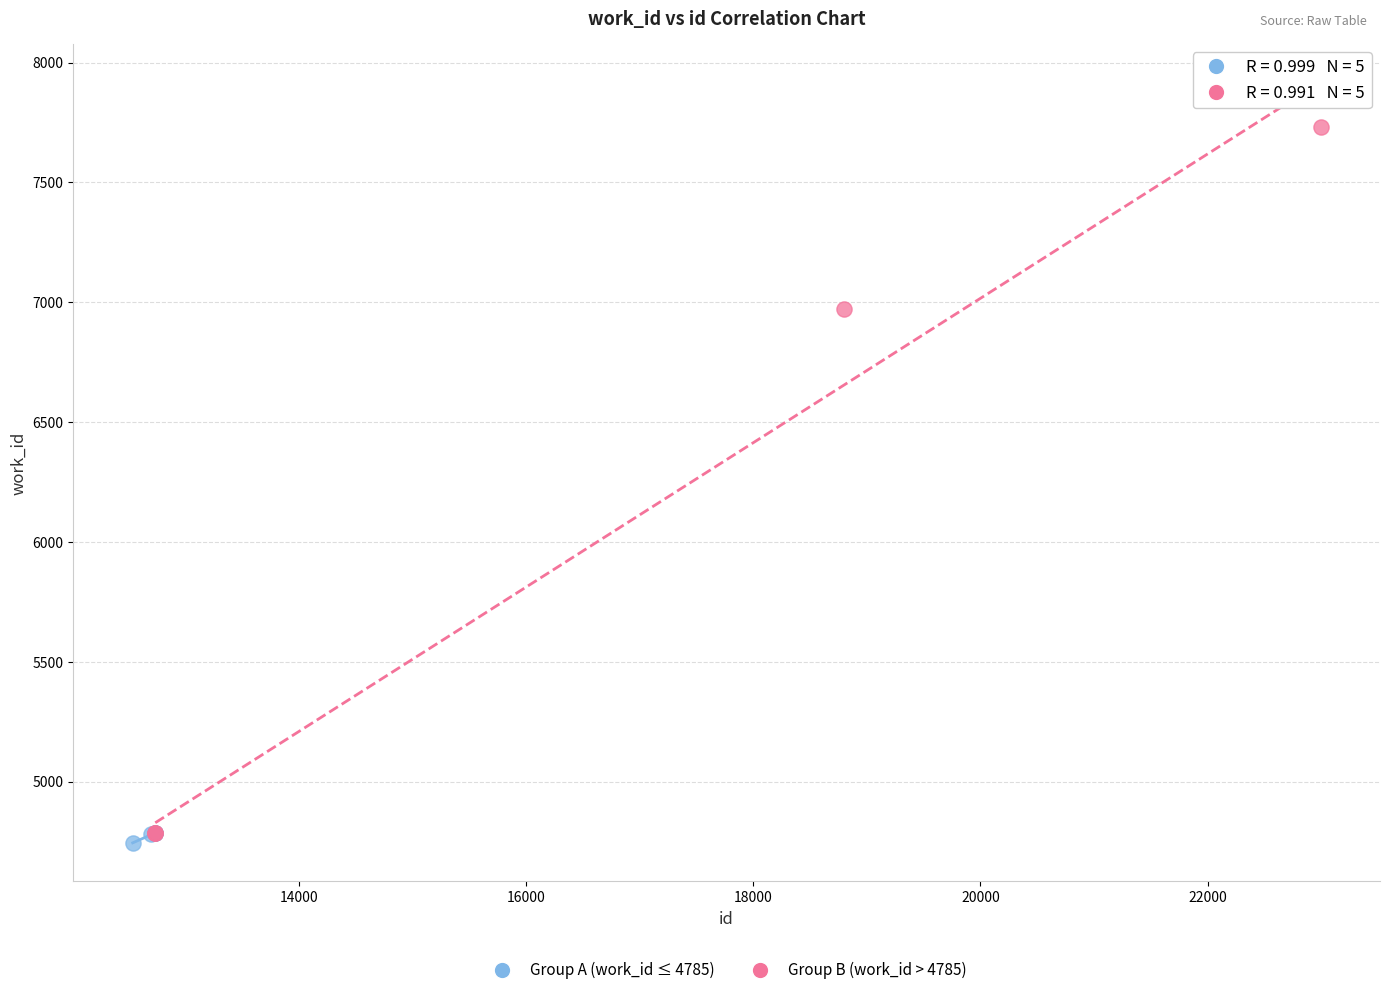

Which series contains the lowest Y value?

Group A (work_id ≤ 4785)